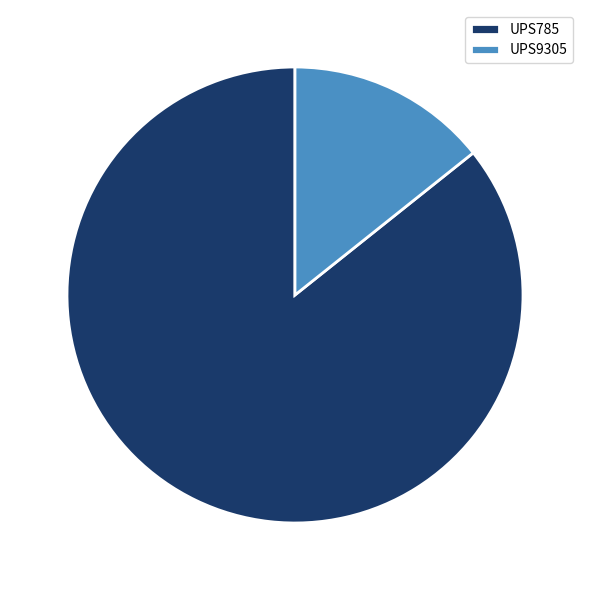

Which slice represents more than half of the pie?

UPS785